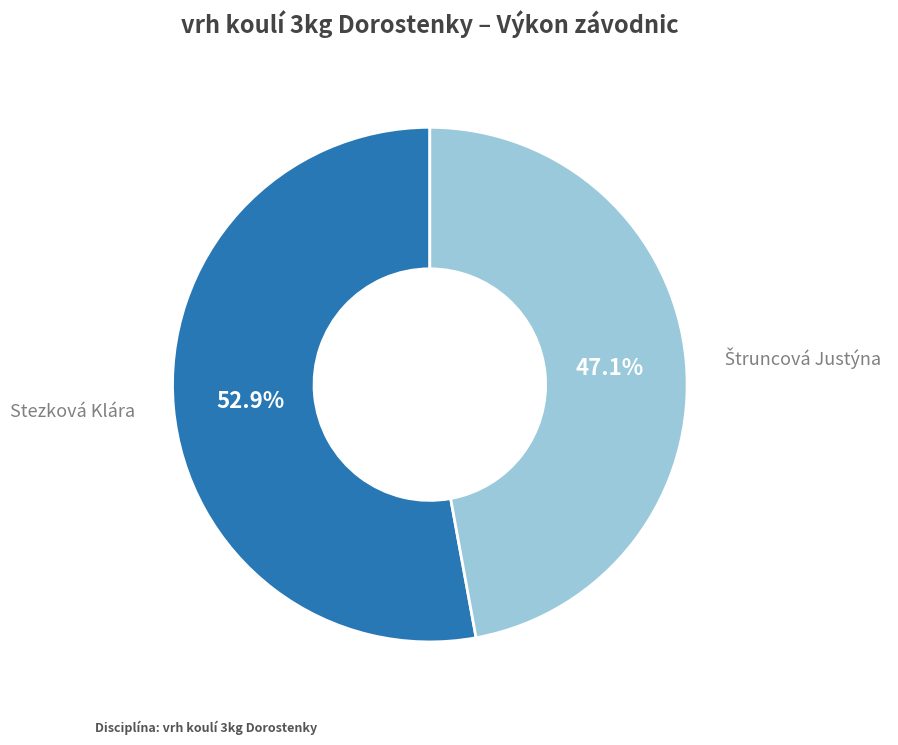

Count the number of slices in the pie.

2